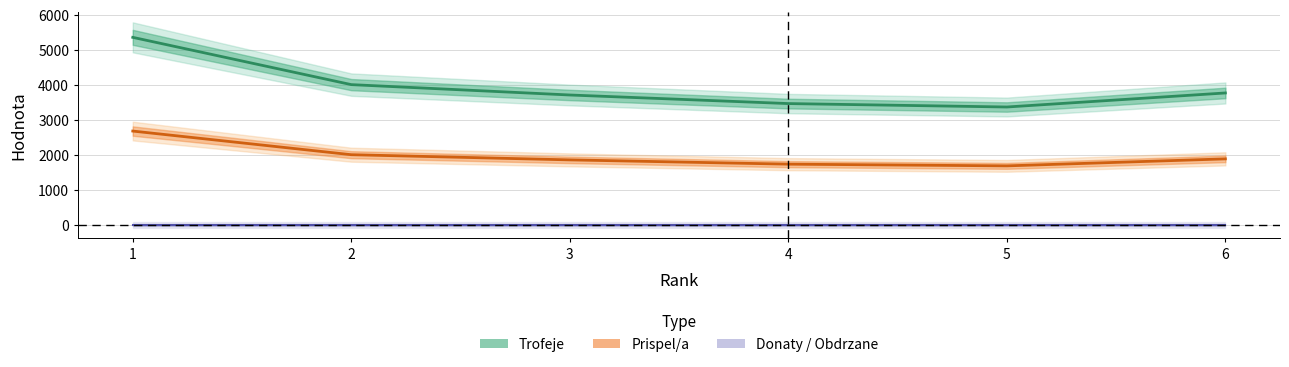

At how many categories does at least one series exceed 1429?

6